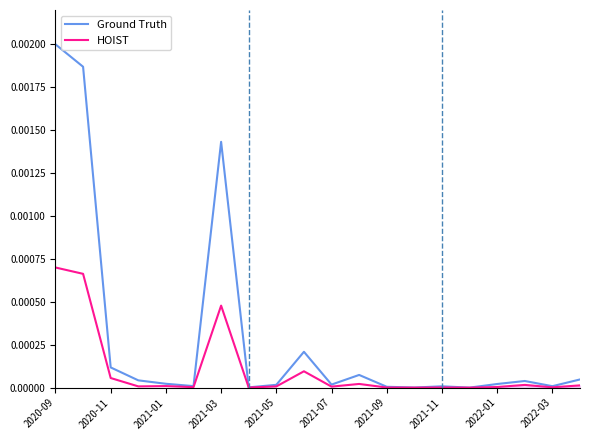

The value of Ground Truth at 11 is 0.0. True or false?

True